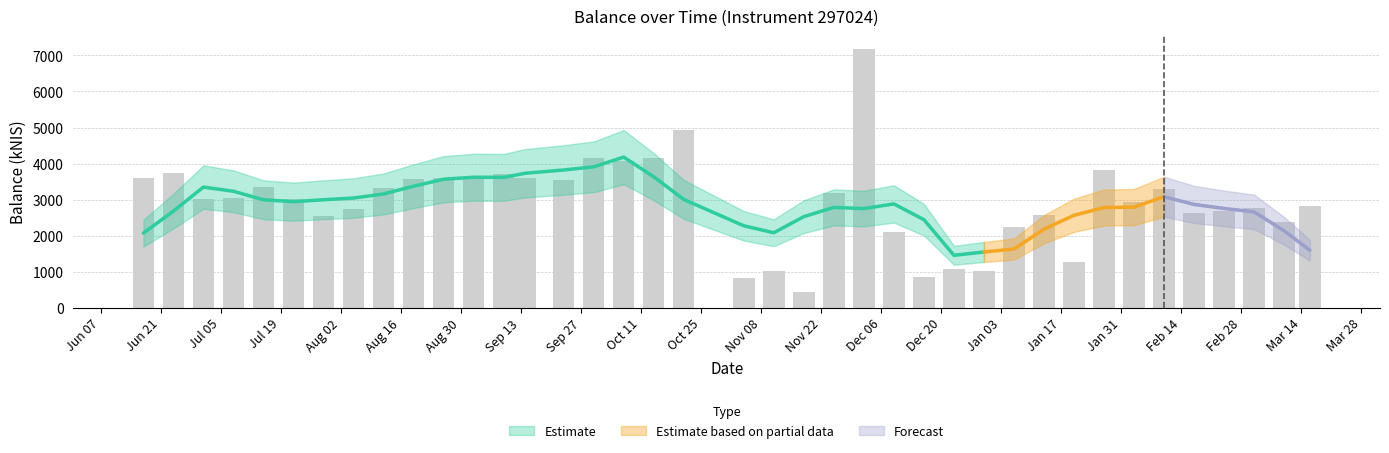

The value at 2021-09-09 is 2064.0. True or false?

False